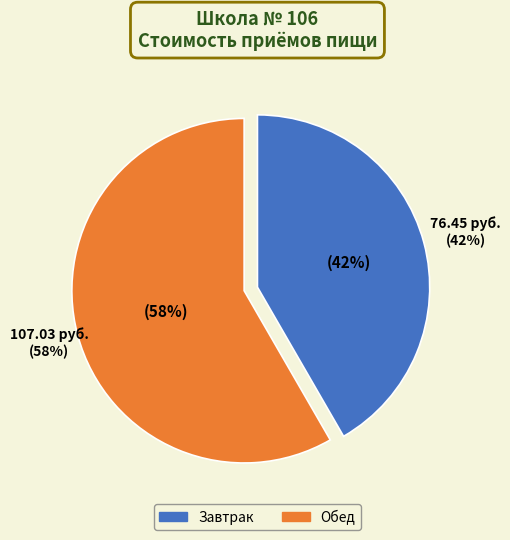

How much of the chart is everything except Завтрак?

58.3%